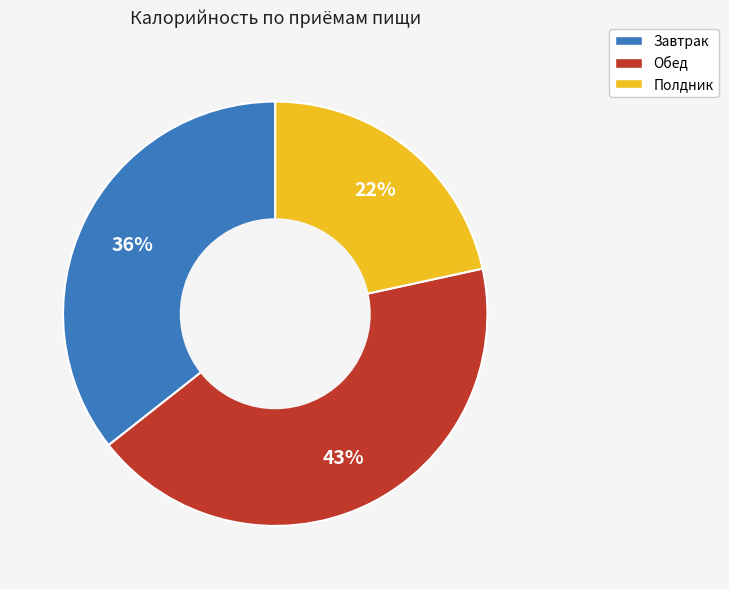

To the nearest percent, what percentage of the pie is Полдник?

22%